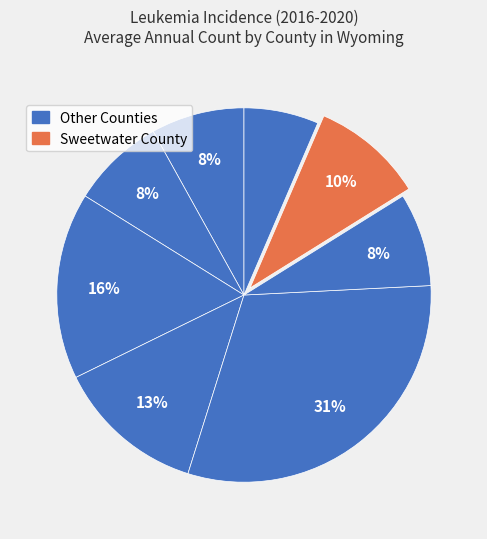

Count the number of slices in the pie.

8